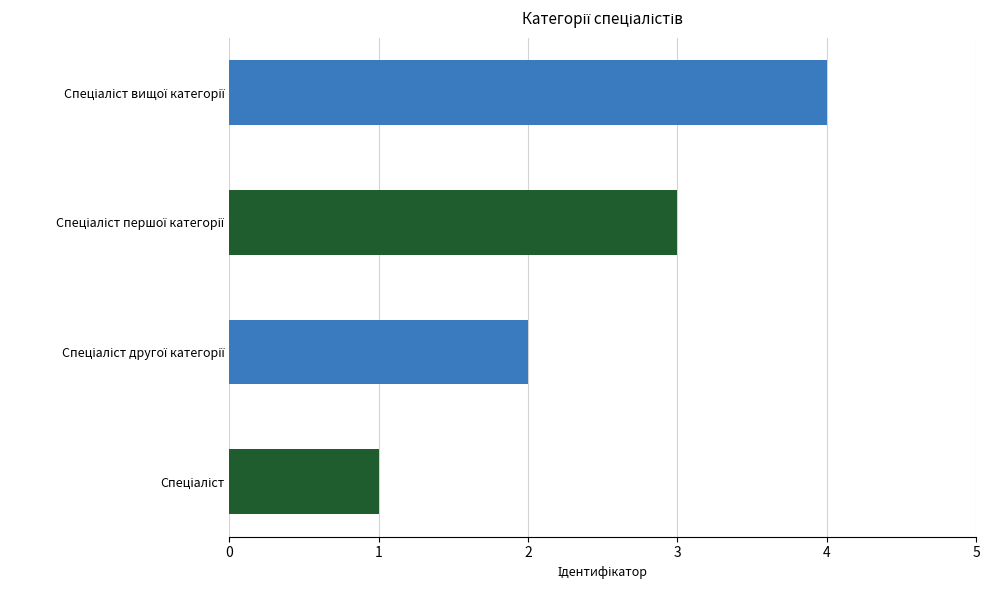

What is the difference between the maximum and minimum values?

3